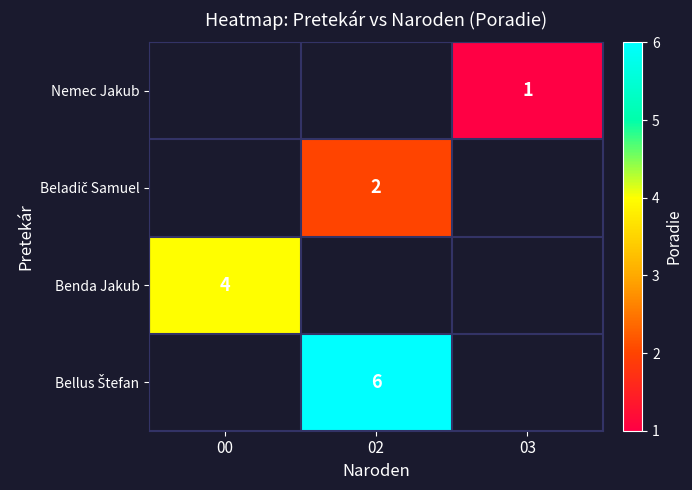

Is it true that Benda Jakub equals 6 at 00?

False